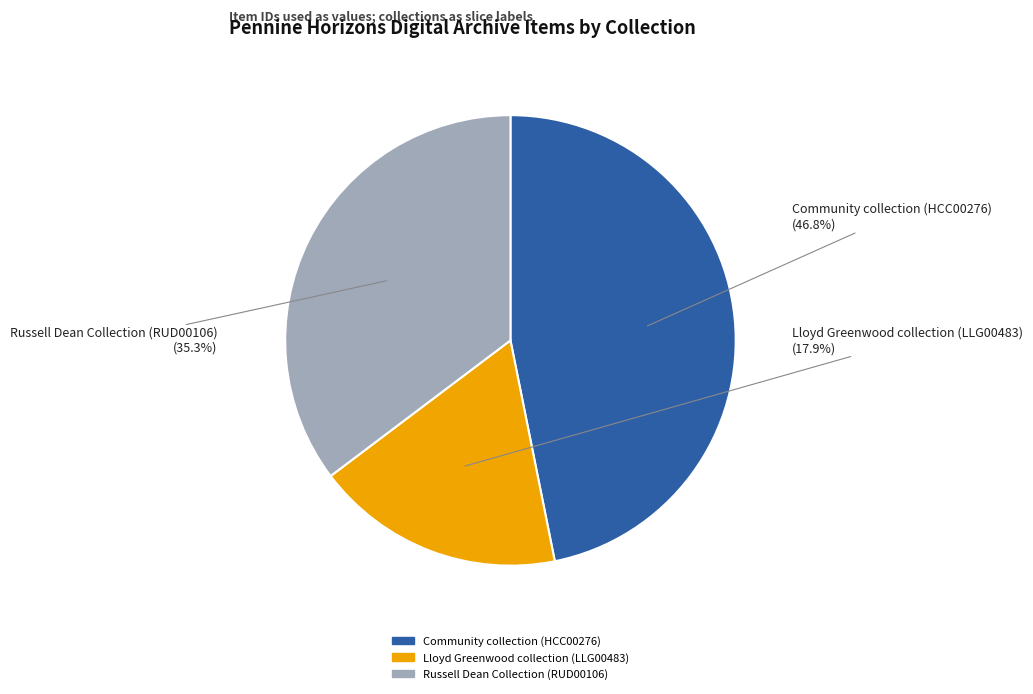

Between Lloyd Greenwood collection (LLG00483) and Community collection (HCC00276), which is larger?

Community collection (HCC00276)